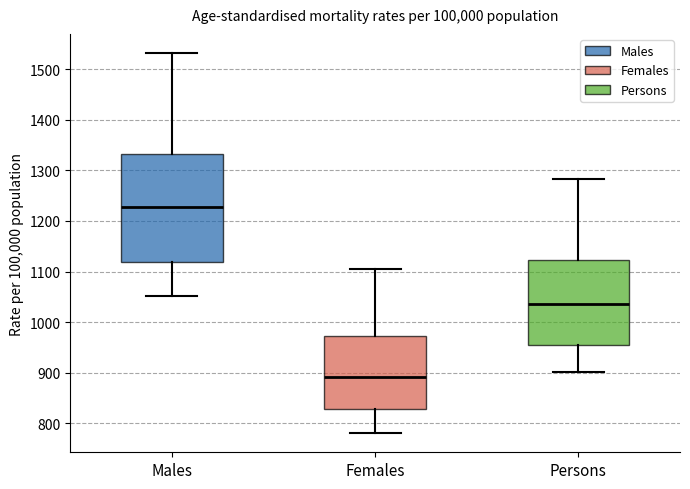

Reading left to right, read every box against the y-axis: the position of its median line, the range the box covers, and the ends of its whiskers. The values are not printed on the chart, so give them approximately, as read against the axis.

Males: median 1230, box 1120 to 1330, whiskers 1050 to 1530
Females: median 890, box 830 to 970, whiskers 780 to 1100
Persons: median 1040, box 960 to 1120, whiskers 900 to 1280